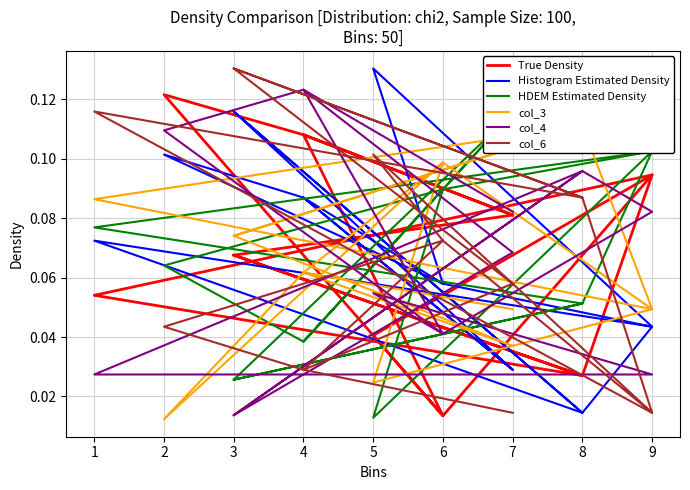

What is the total value across all series at 4?

0.4